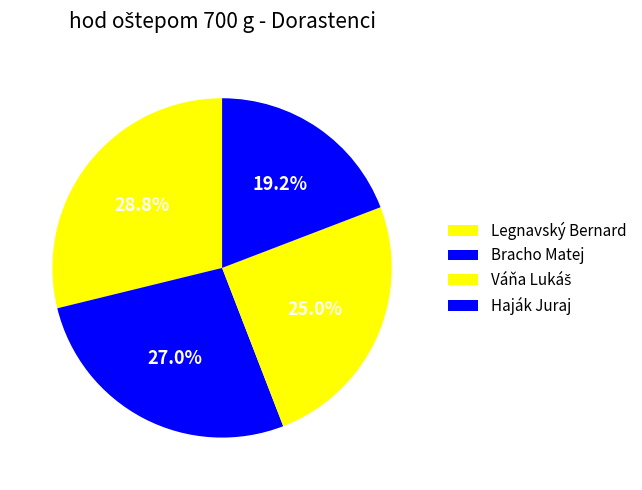

True or false: Legnavský Bernard accounts for 29% of the total.

True